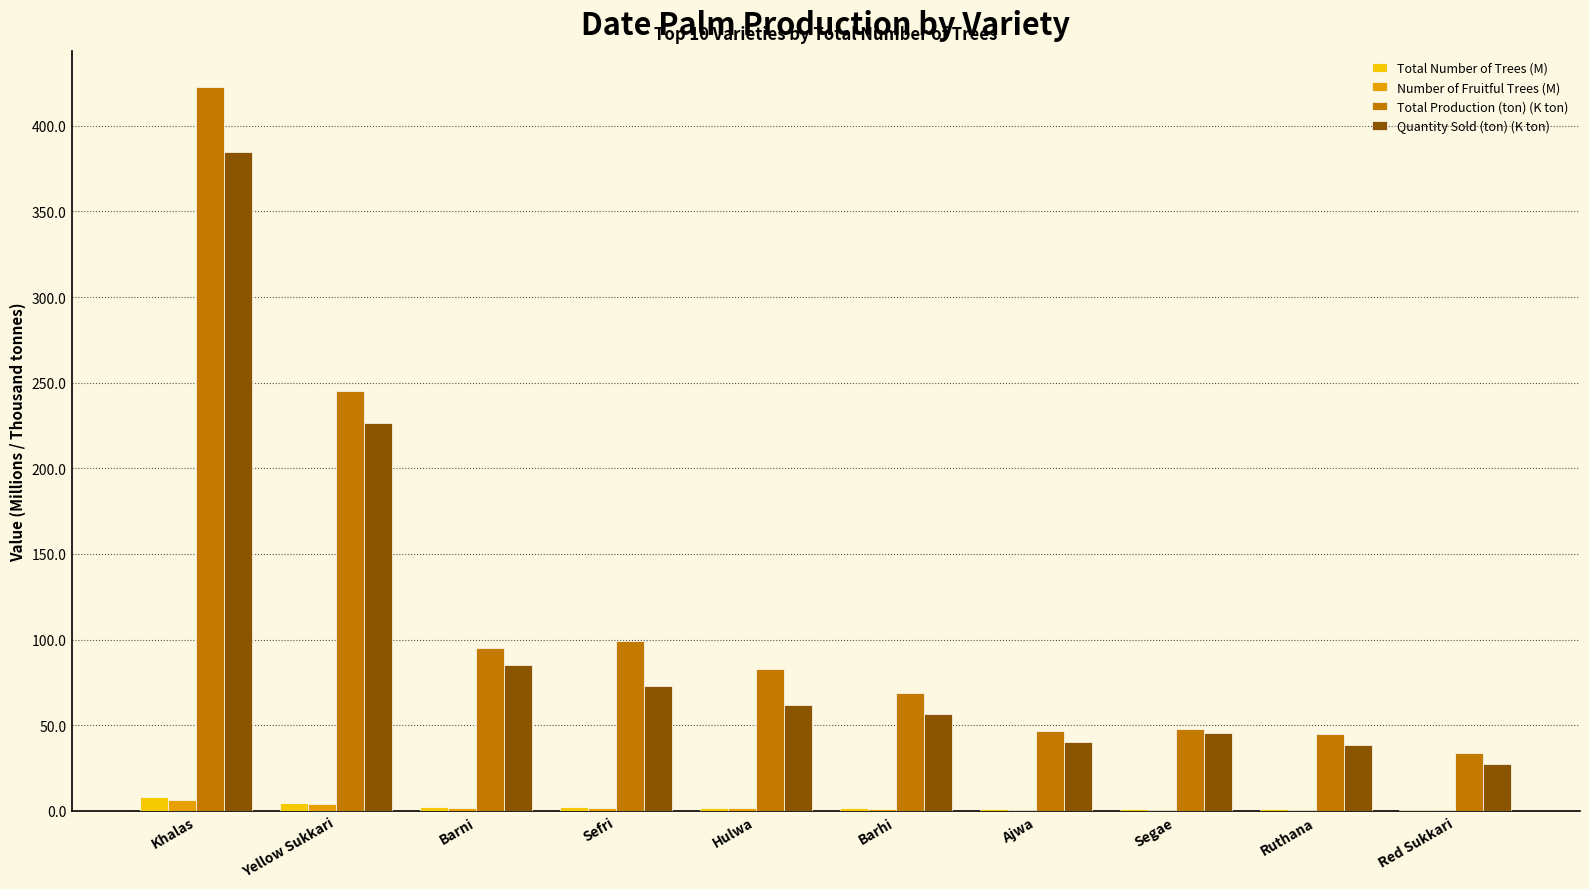

How many values in the Total Production (ton) (K ton) series exceed 82?

5